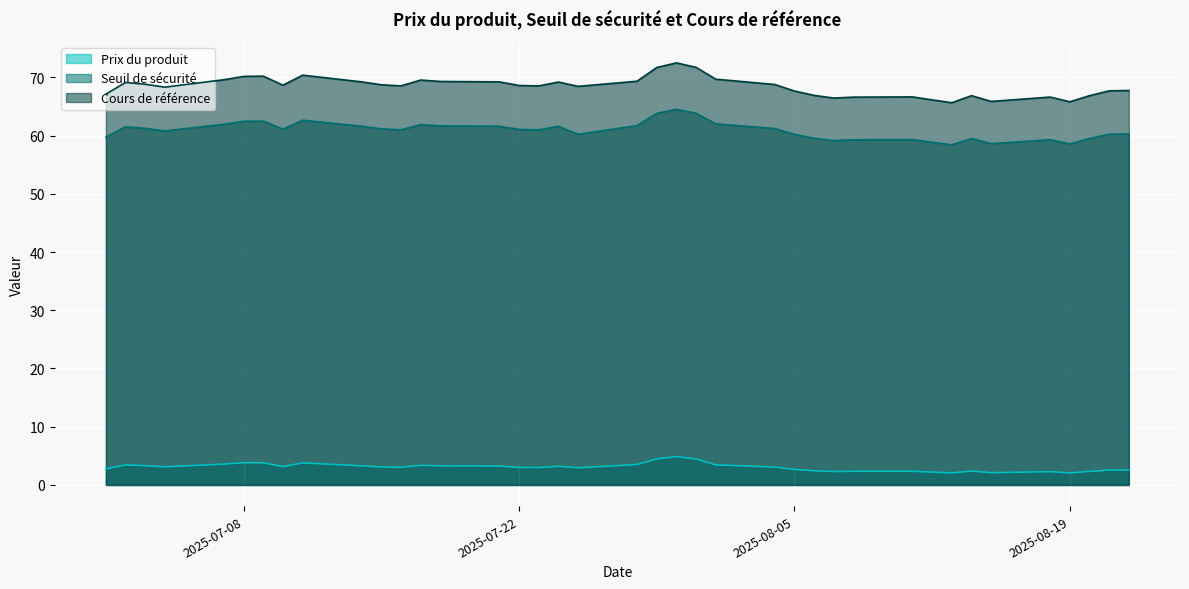

At which label does Seuil de sécurité first exceed 61?

2025-07-02